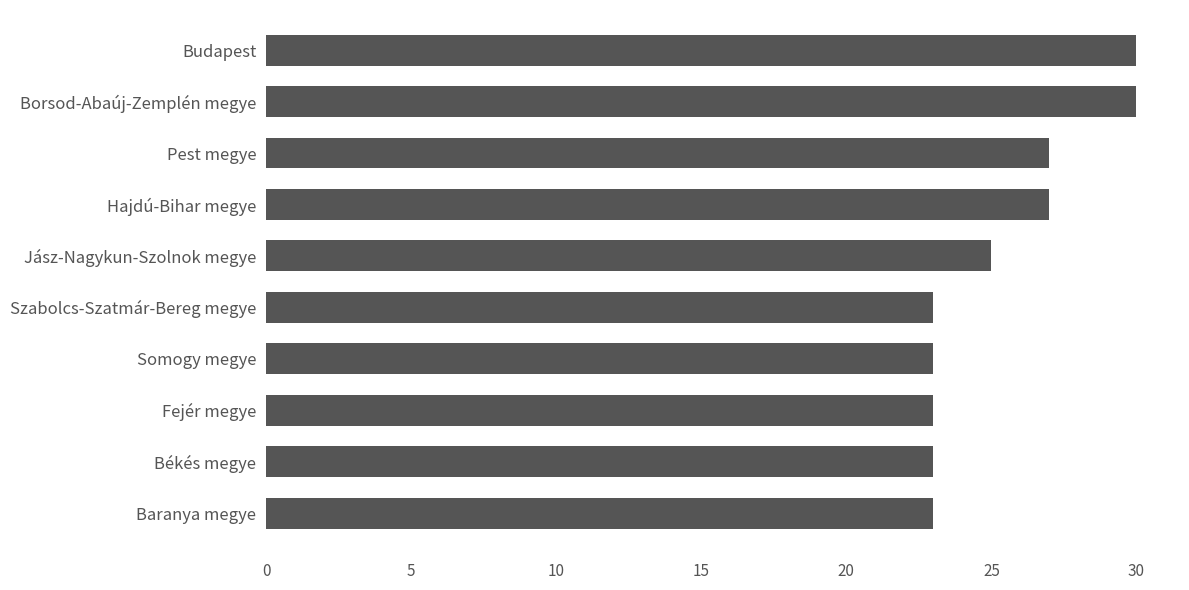

How many bars are there in total?

10